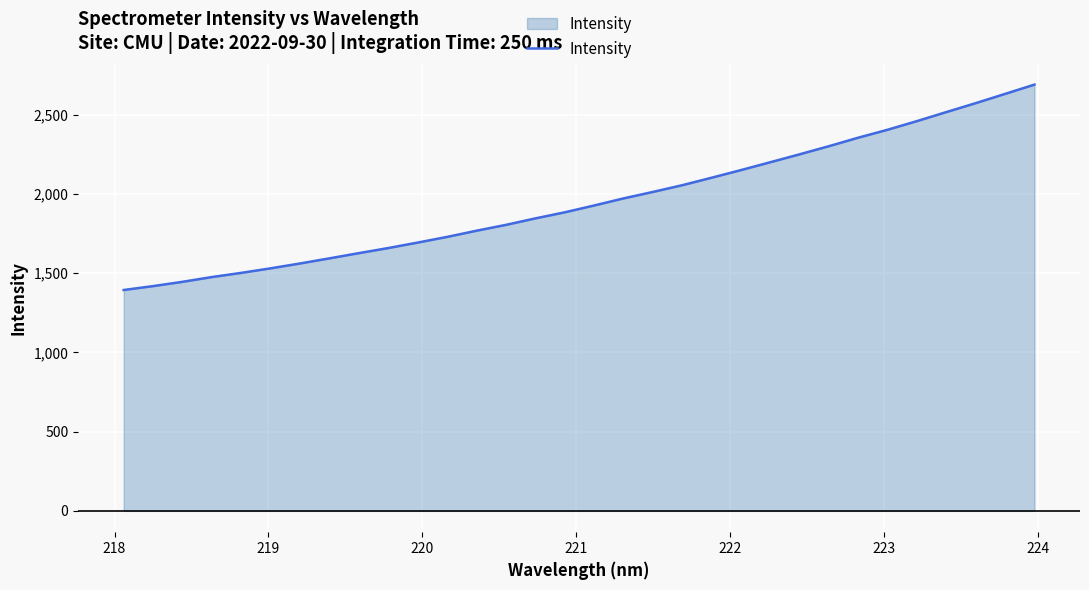

What is the minimum value shown in the chart?

1394.2